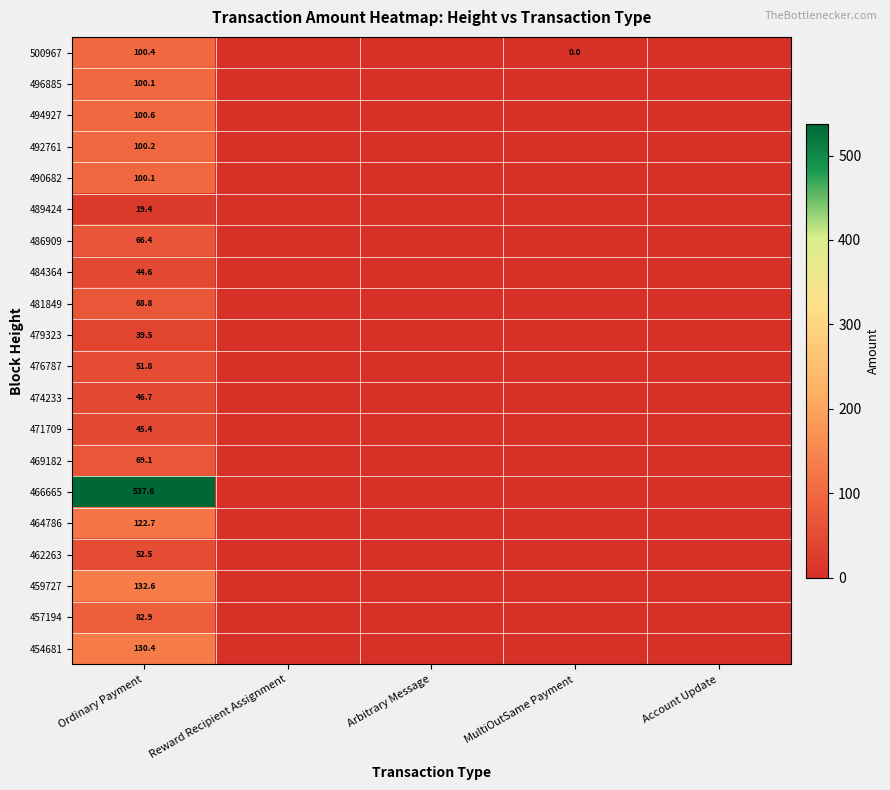

The 496885 series shows 100.1 at Ordinary Payment. True or false?

True